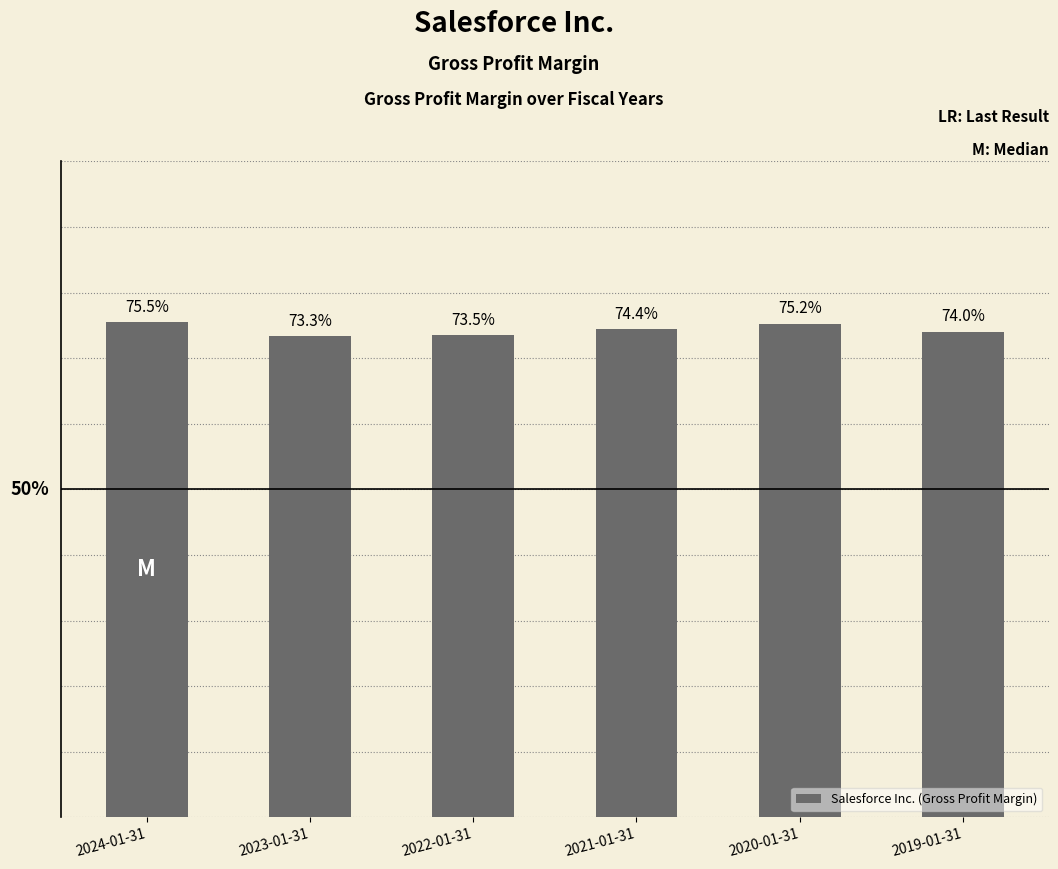

Reading left to right, what are all the values shown in this chart?

2024-01-31=0.8	2023-01-31=0.7	2022-01-31=0.7	2021-01-31=0.7	2020-01-31=0.8	2019-01-31=0.7